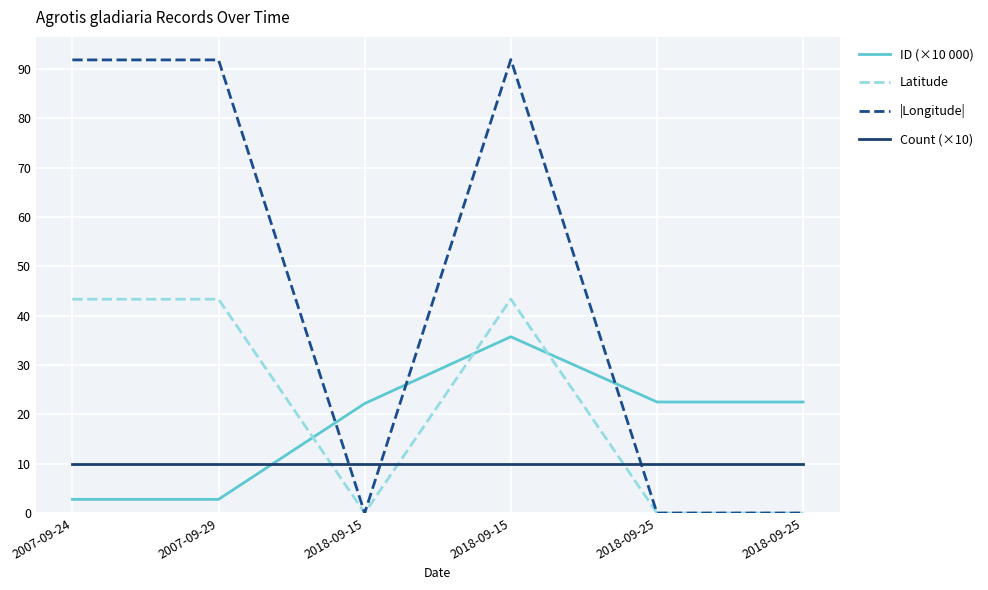

Is the value of Count (×10) at 2018-09-25 greater than the value of ID (×10 000) at 2018-09-25?

No